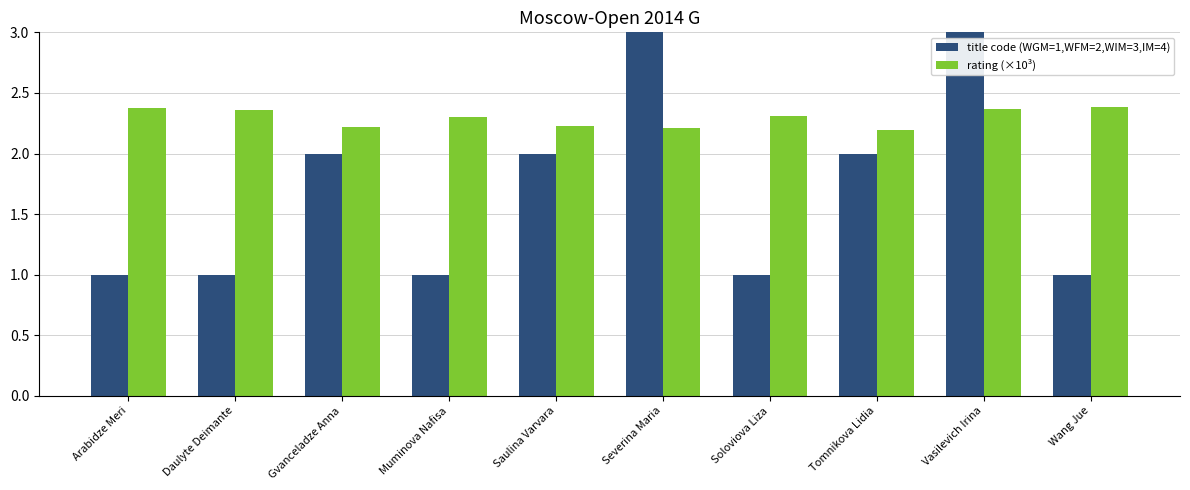

Rank the series by their average value, from highest to lowest.

rating (×10³), title code (WGM=1,WFM=2,WIM=3,IM=4)